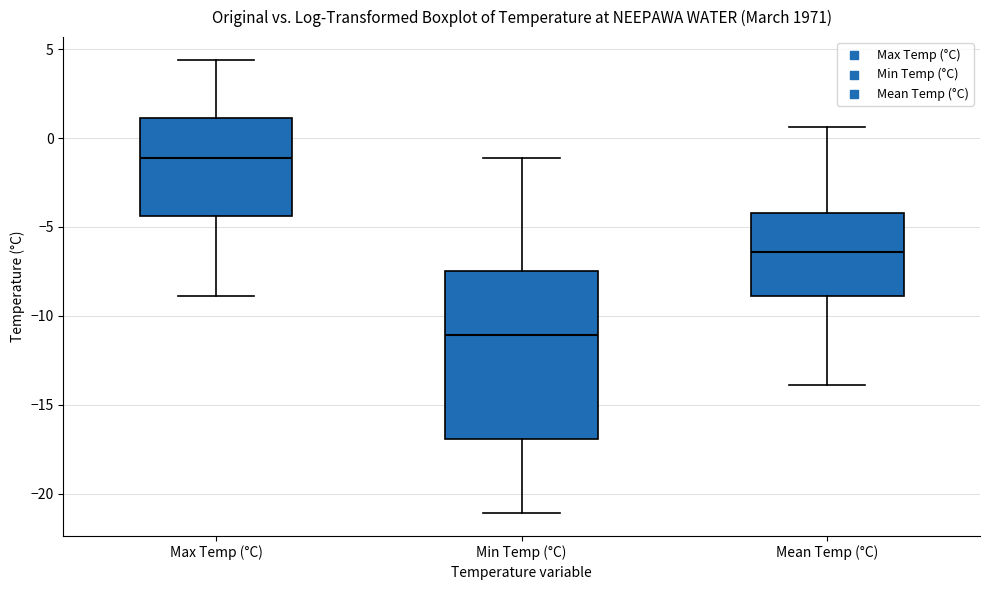

Comparing the boxes themselves (not the whiskers), which one is the tallest?

Min Temp (°C)